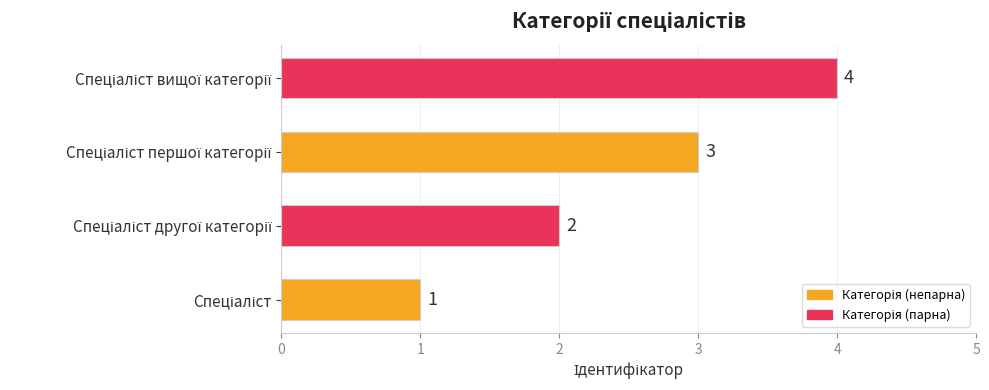

How many values are between 2 and 4?

3